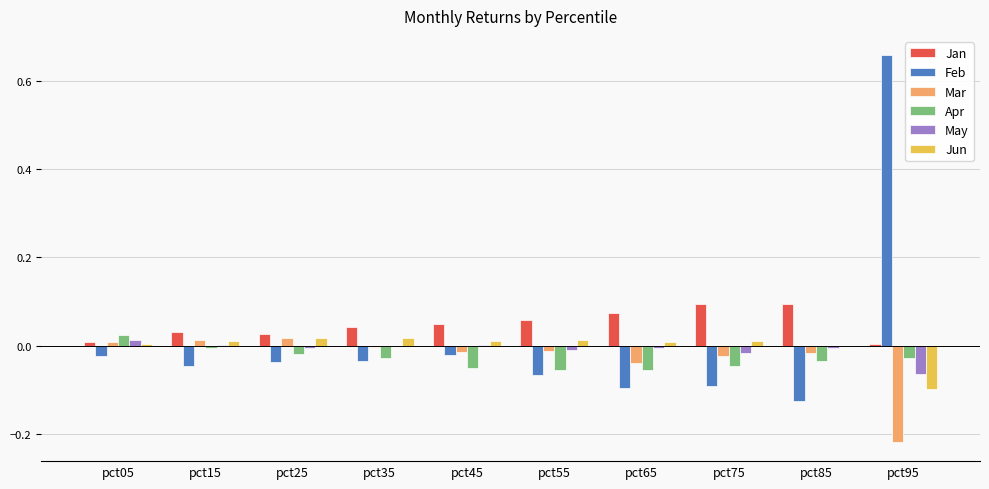

Count the number of categories in the chart.

10